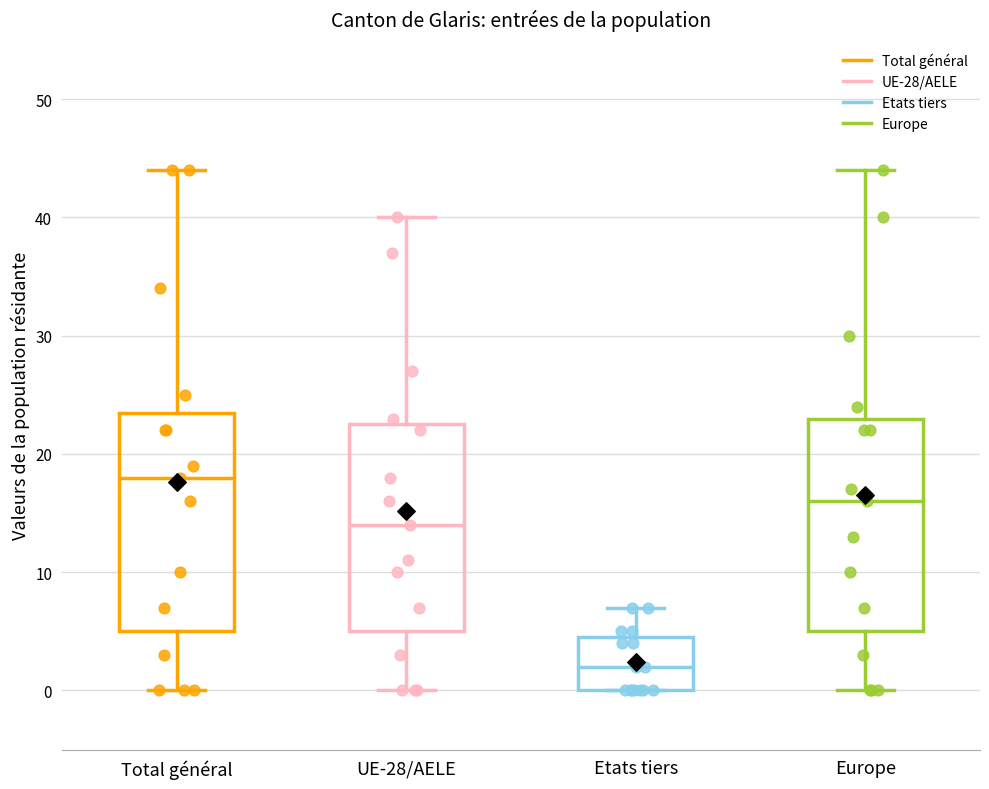

Which box's median line is the highest?

Total général